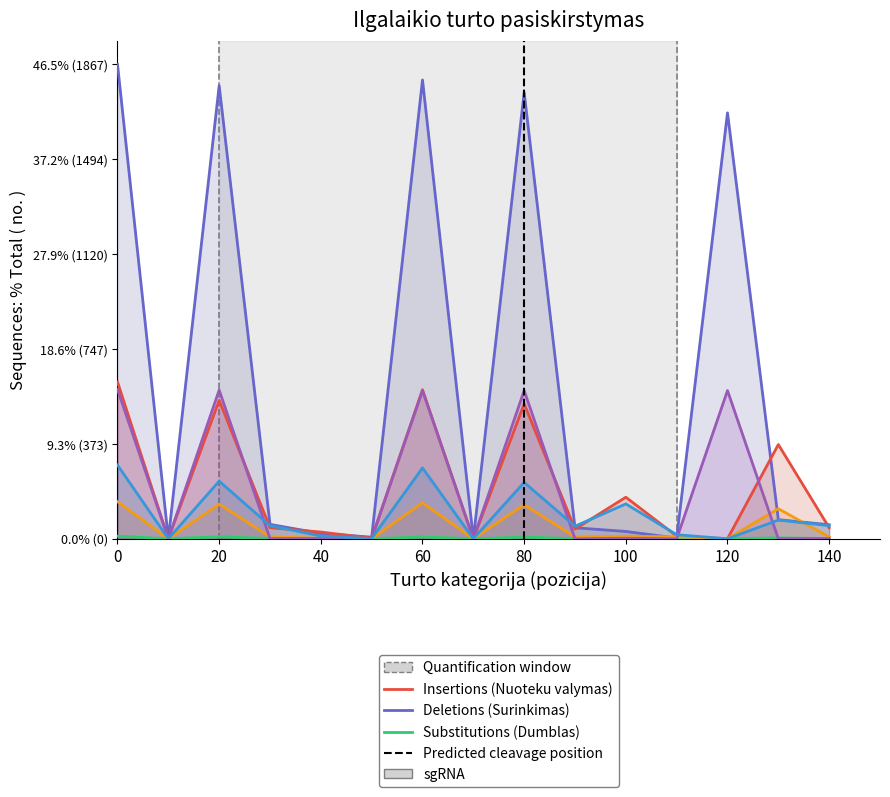

Which series has the largest total across all categories?

Nuoteku surinkimas